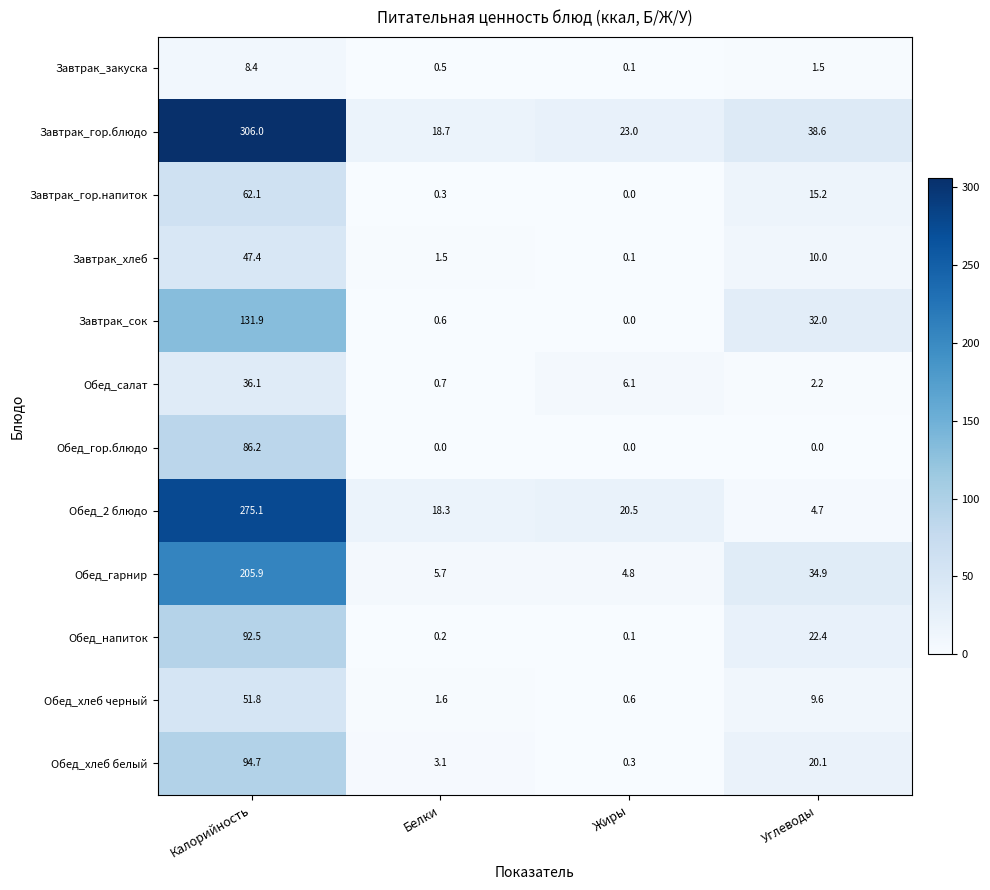

What is the difference between the second highest and second lowest values in the Обед_гарнир series?

29.2